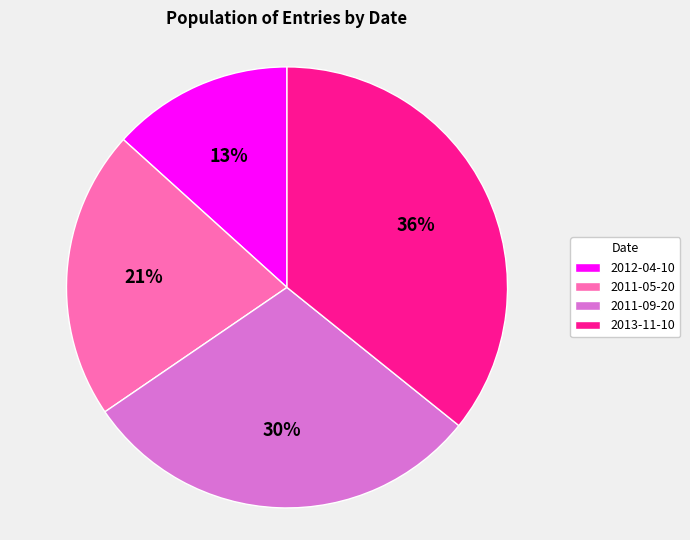

Which slice is the largest?

2013-11-10